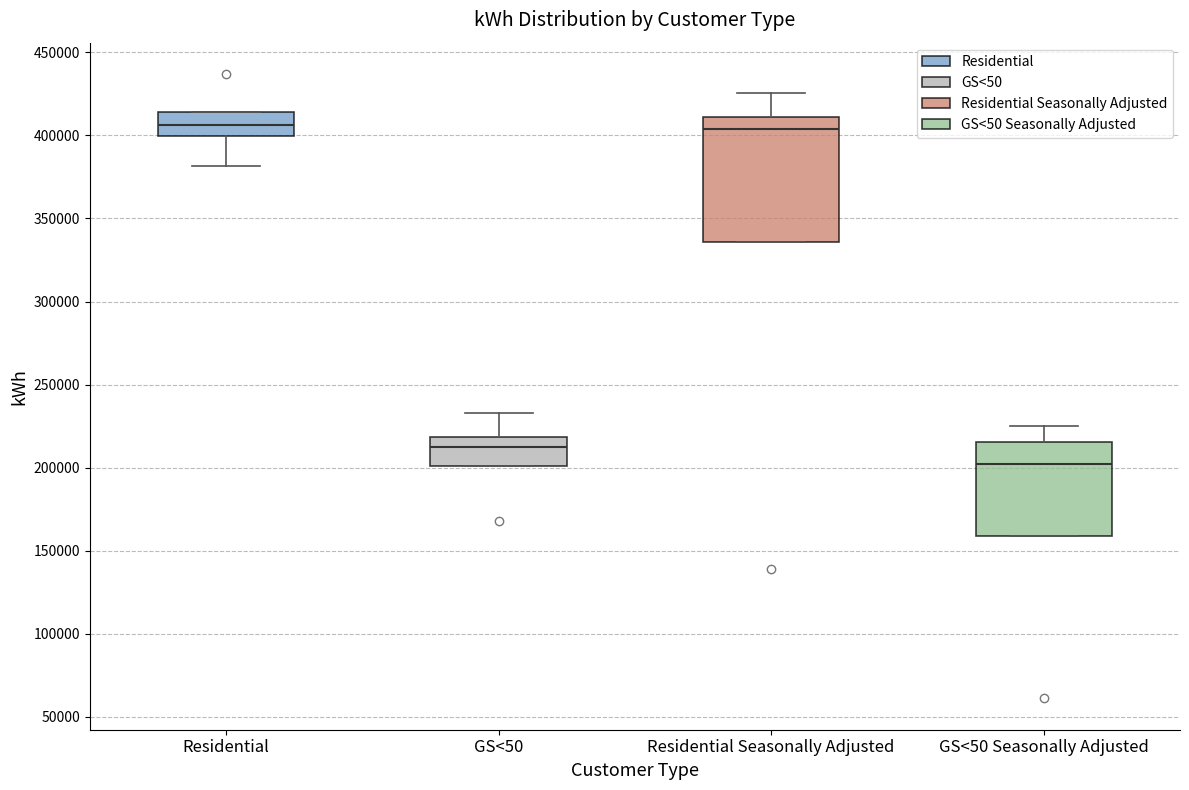

Where does the upper whisker of the box for GS<50 end on the y-axis? The values are not printed on the chart, so give them approximately, as read against the axis.

235000